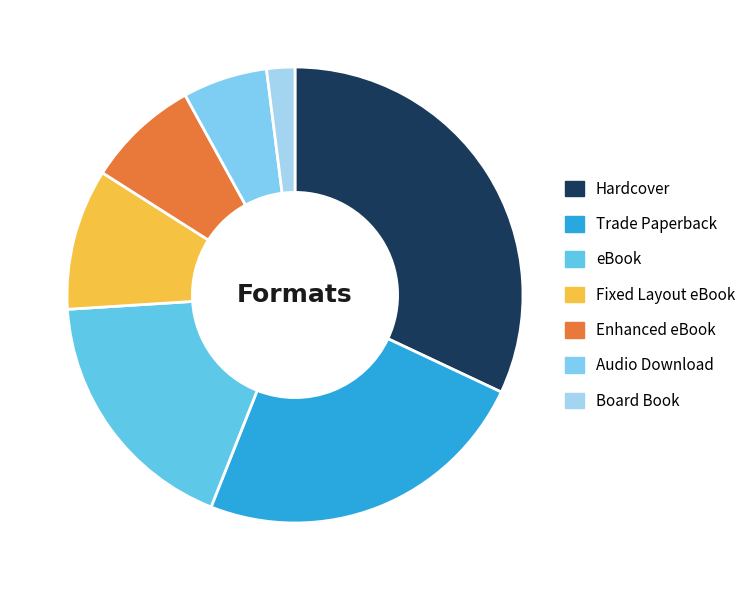

How many slices are in this pie chart?

7